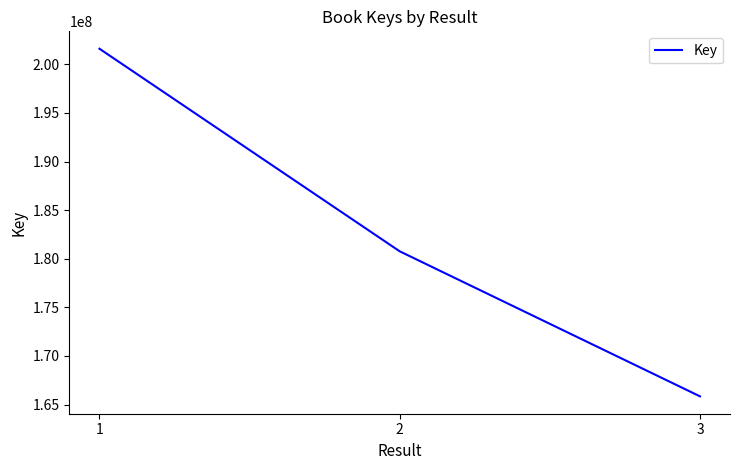

Which label corresponds to the smallest value in the chart?

3